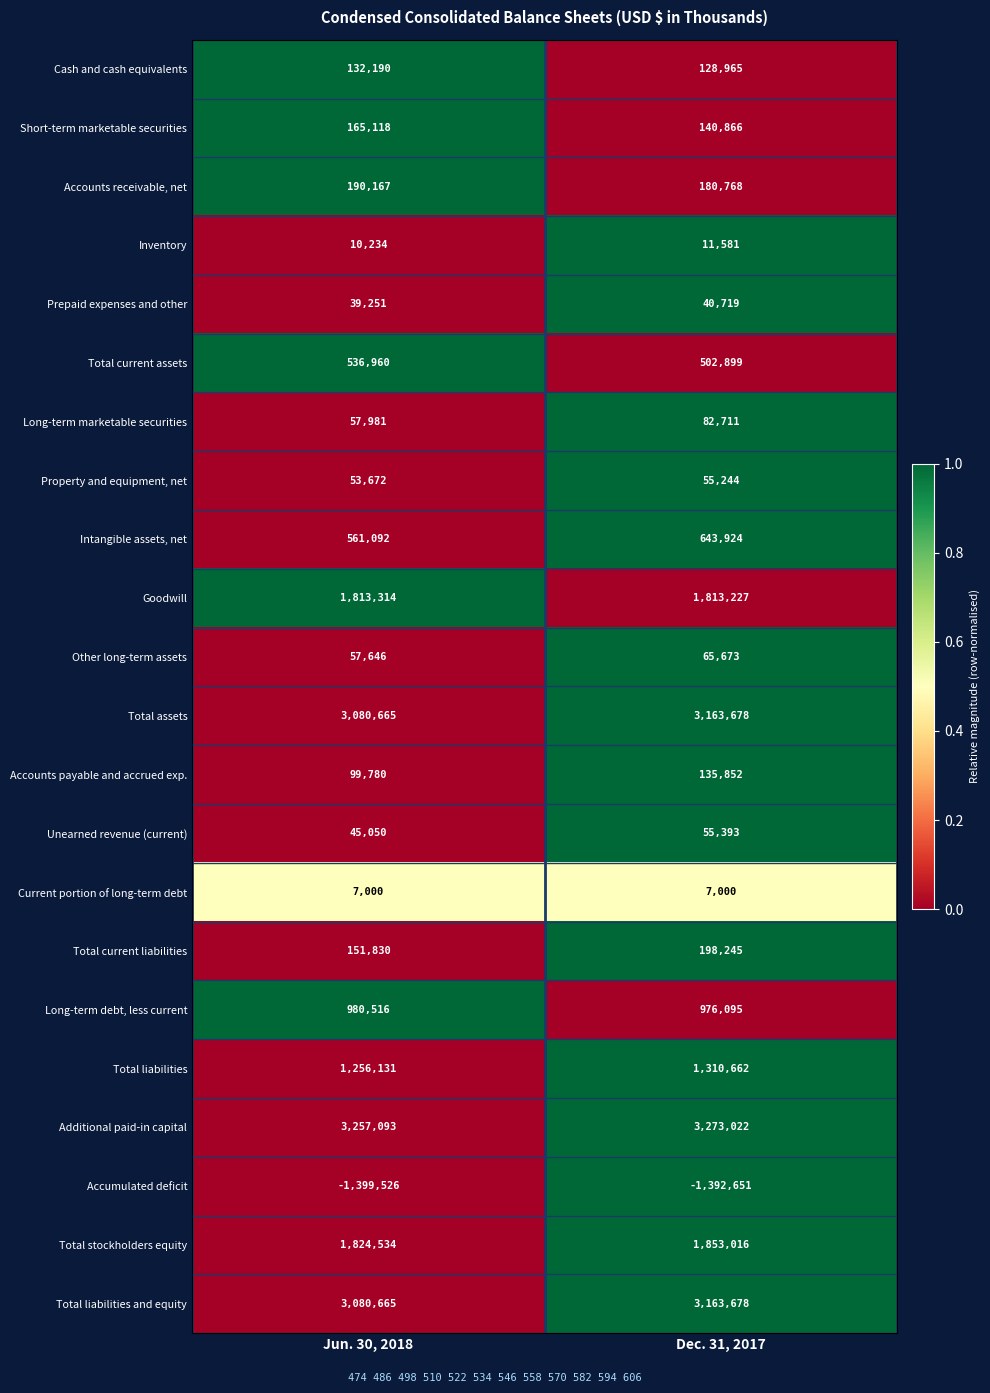

Is the value of Total current assets at Dec. 31, 2017 greater than the value of Total current liabilities at Jun. 30, 2018?

Yes